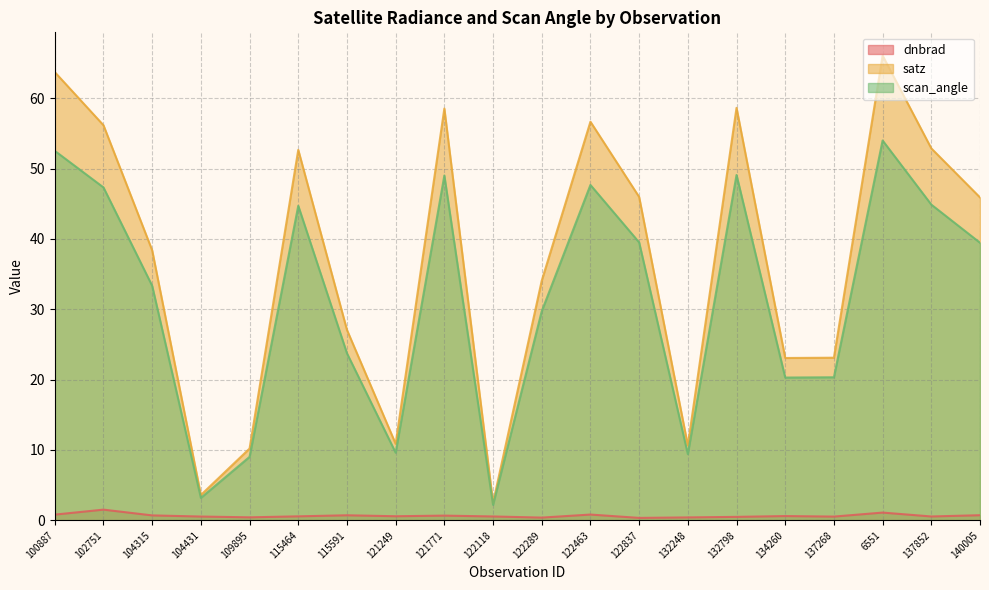

How many values in the scan_angle series are below 39?

10